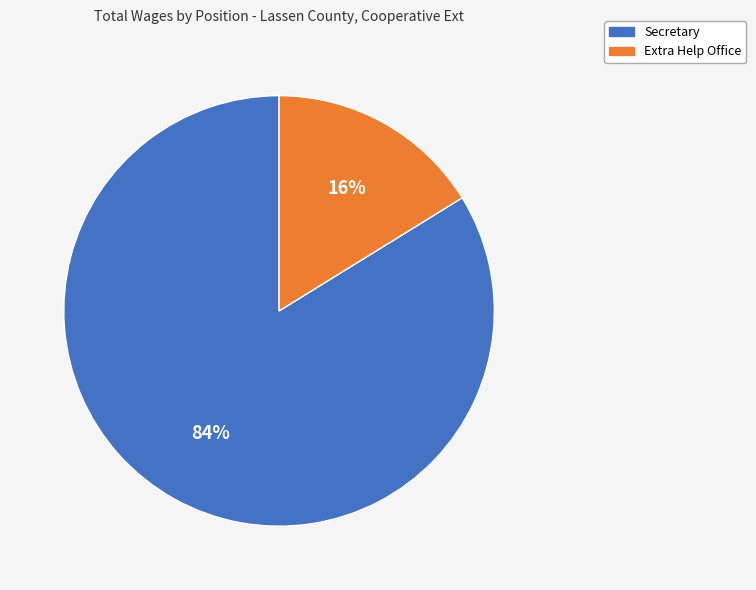

Do Secretary and Extra Help Office together represent more than half of the pie?

Yes